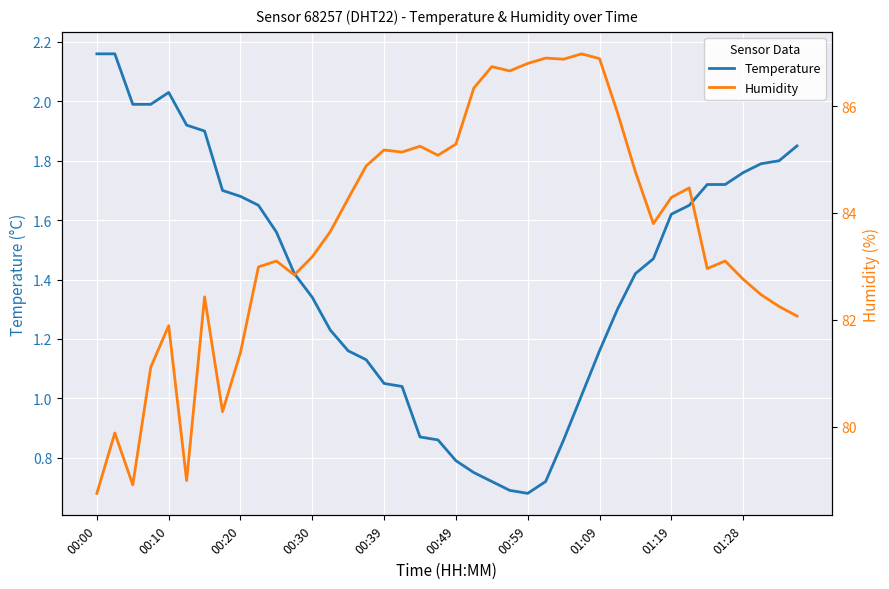

The humidity series shows 137.5 at 39. True or false?

False